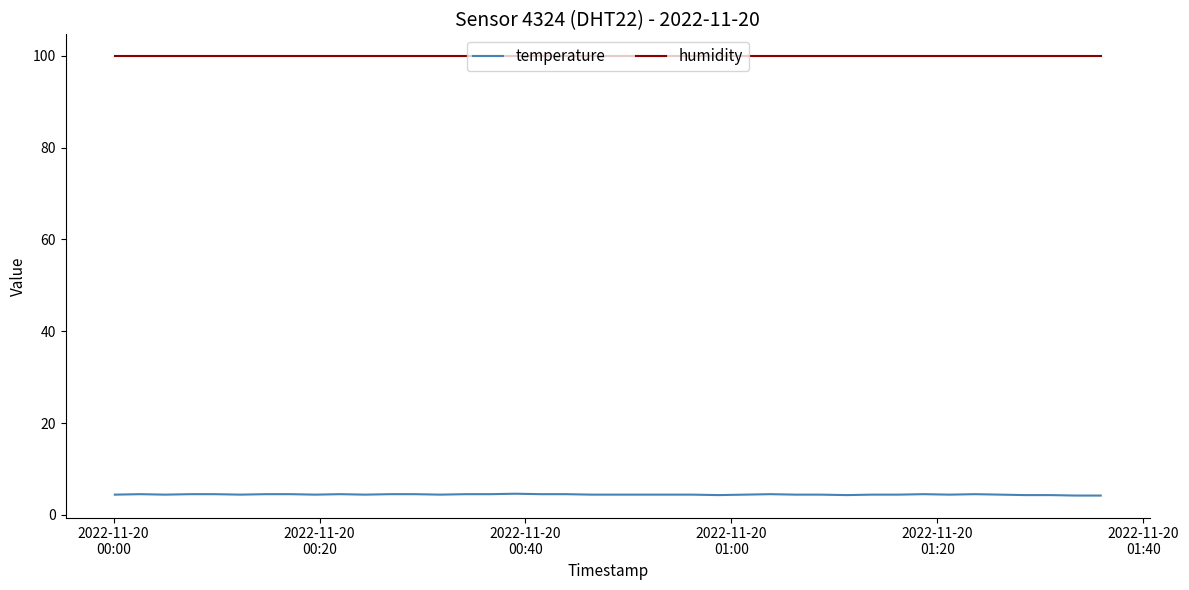

True or false: temperature and humidity cross at least once.

False